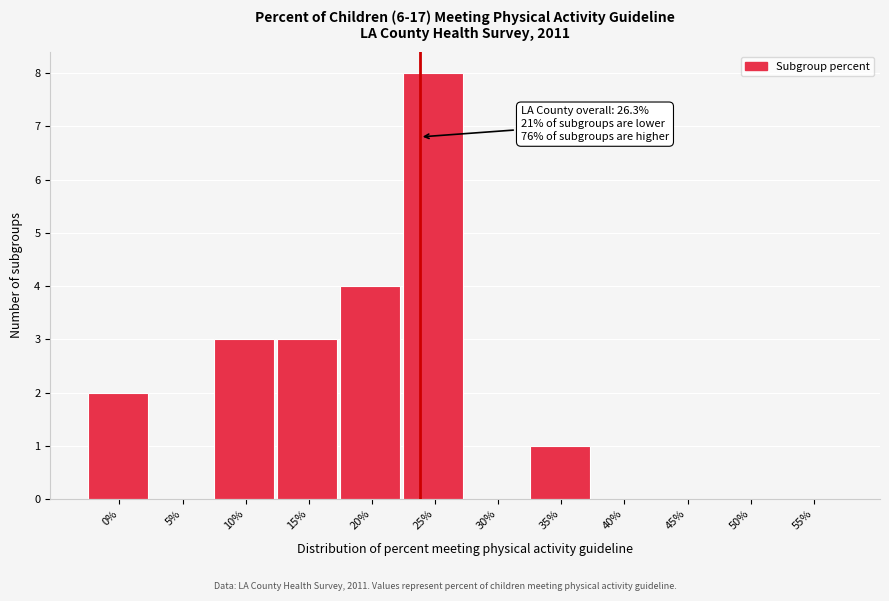

Reading left to right, what are all the values shown in this chart?

0%=2	5%=0	10%=3	15%=3	20%=4	25%=8	30%=0	35%=1	40%=0	45%=0	50%=0	55%=0